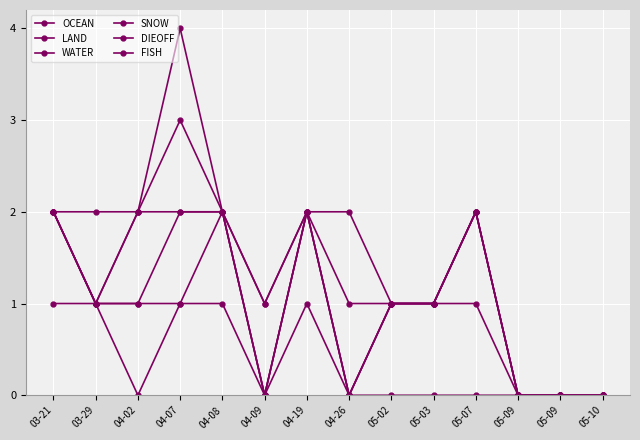

In SNOW, how many points are higher than both neighbors (excluding endpoints)?

2